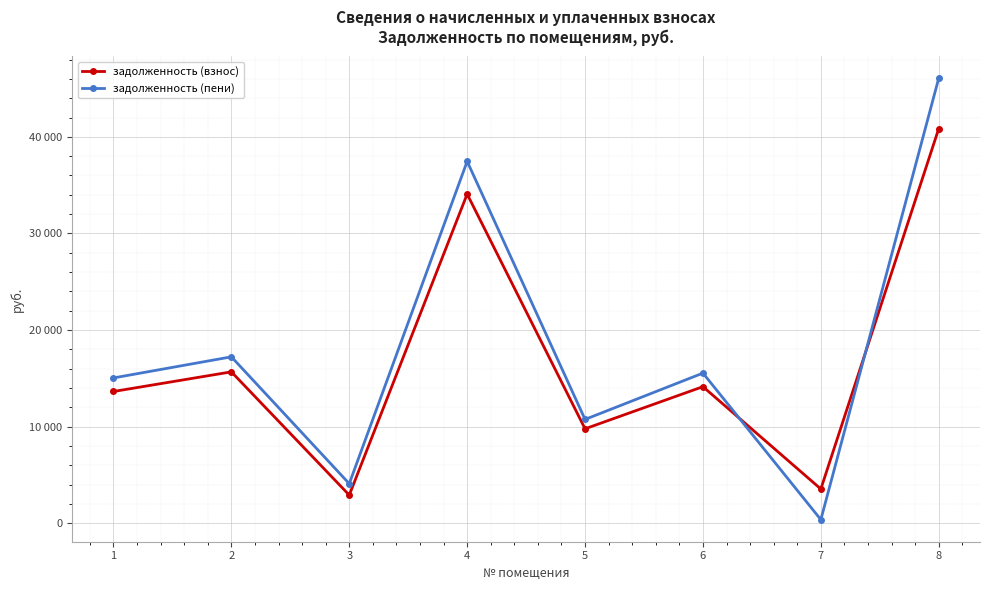

Where do задолженность (взнос) and задолженность (пени) first cross each other?

6 and 7